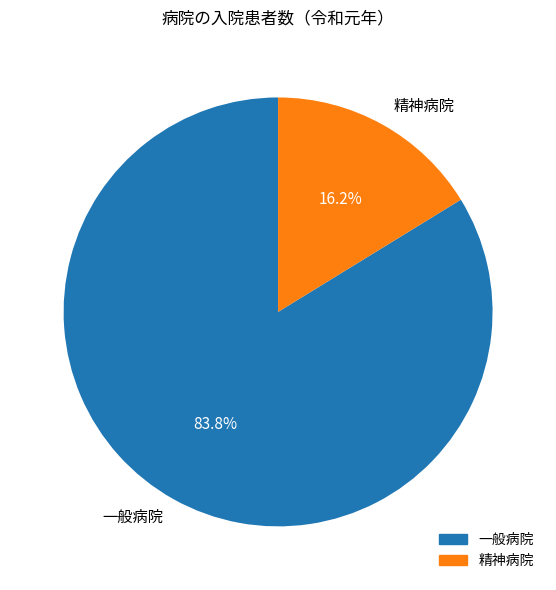

What is the smallest slice in the pie chart?

精神病院